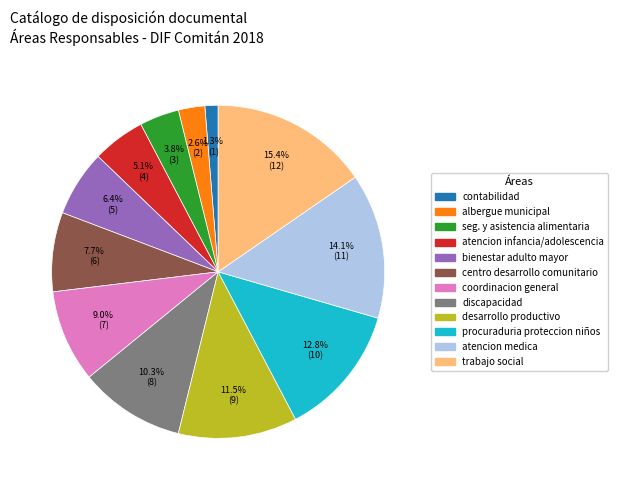

Is there a majority slice in this chart?

No